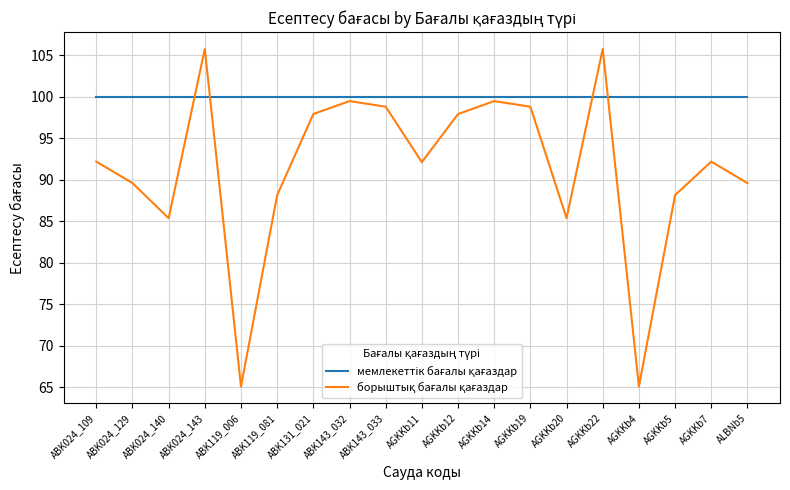

What is the total value across all series at ABK131_021?

197.9